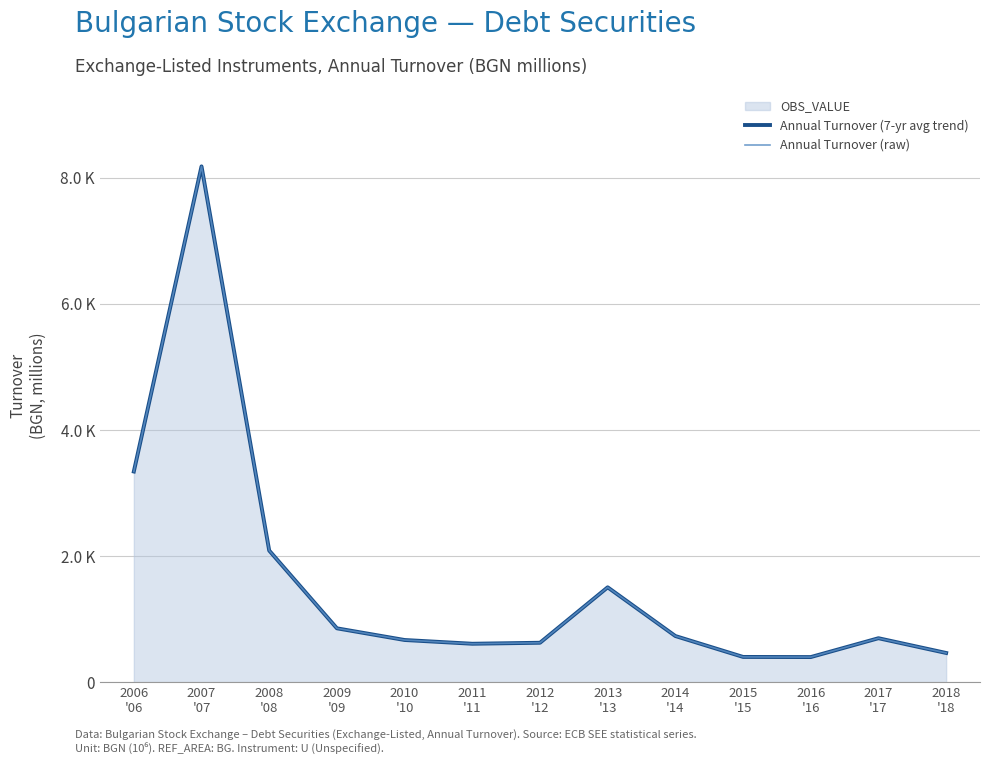

What is the label of the 13th point from the right?

2006
'06